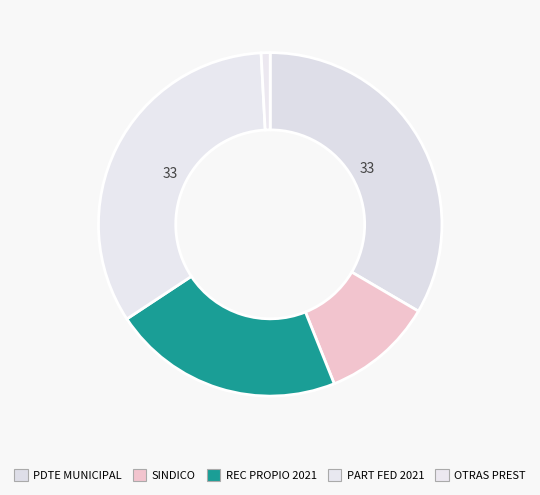

To the nearest percent, what is the difference between the largest and smallest slice percentages?

33%